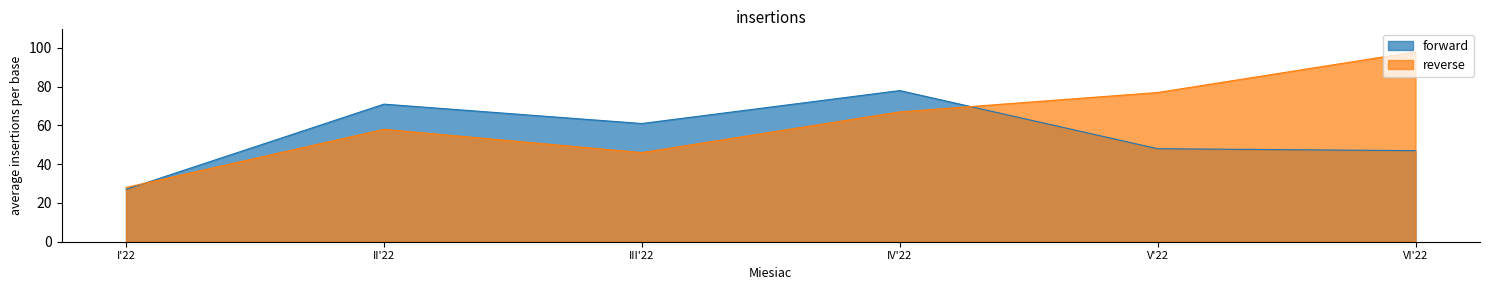

Which series has the largest total across all categories?

reverse